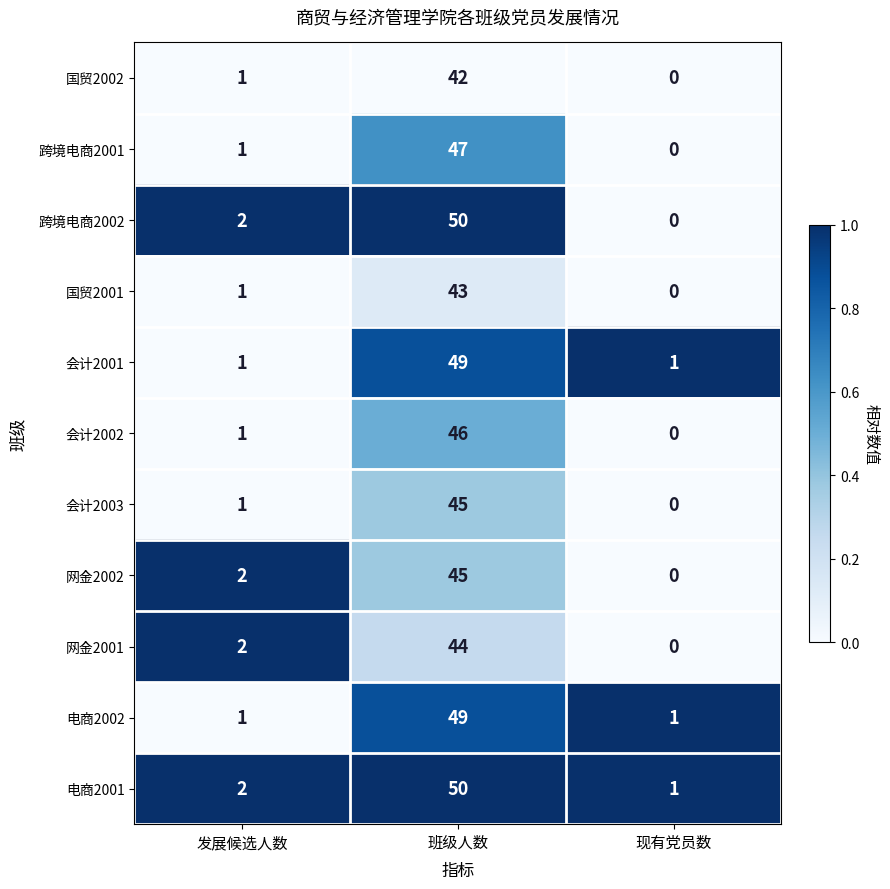

What is the sum of all 电商2001 values?

53